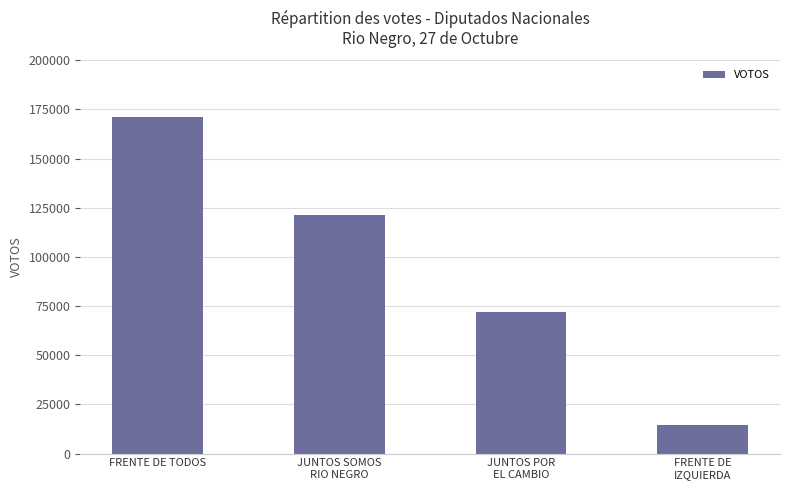

Rank the categories by value from lowest to highest.

FRENTE DE
IZQUIERDA, JUNTOS POR
EL CAMBIO, JUNTOS SOMOS
RIO NEGRO, FRENTE DE TODOS